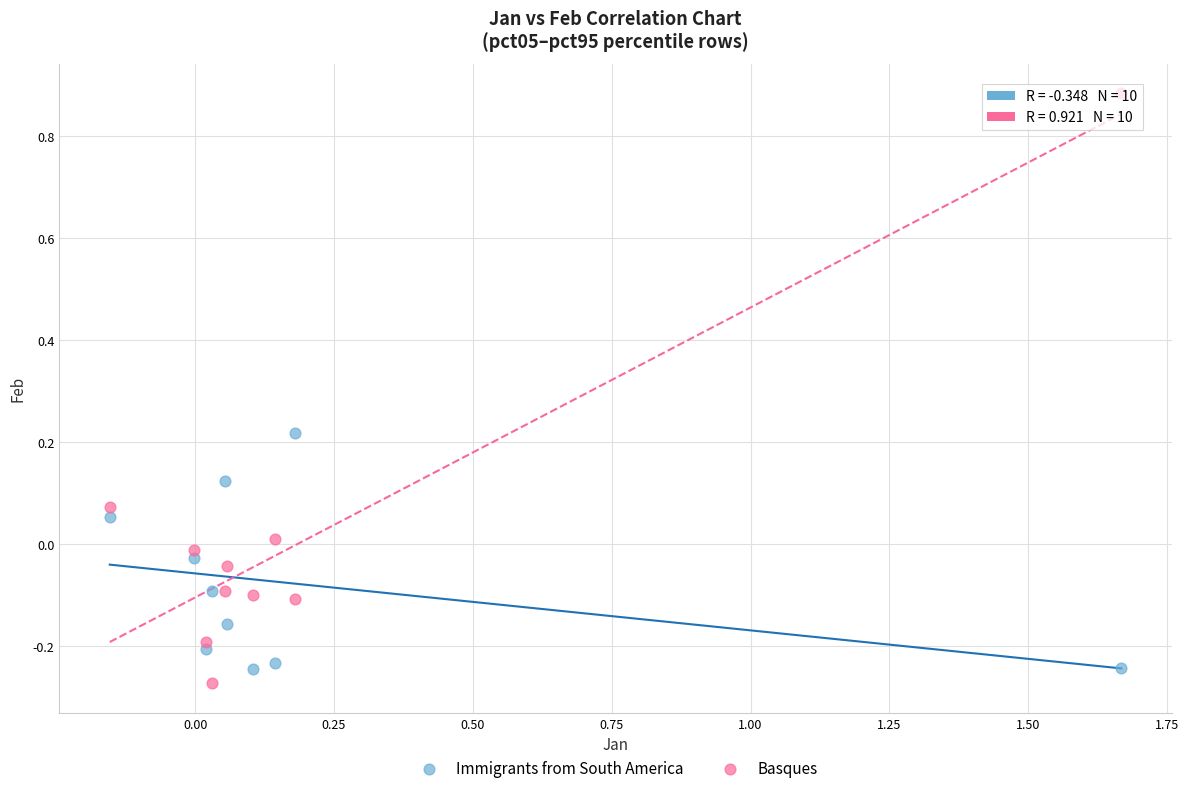

Which series has the largest Y range (max minus min)?

Basques